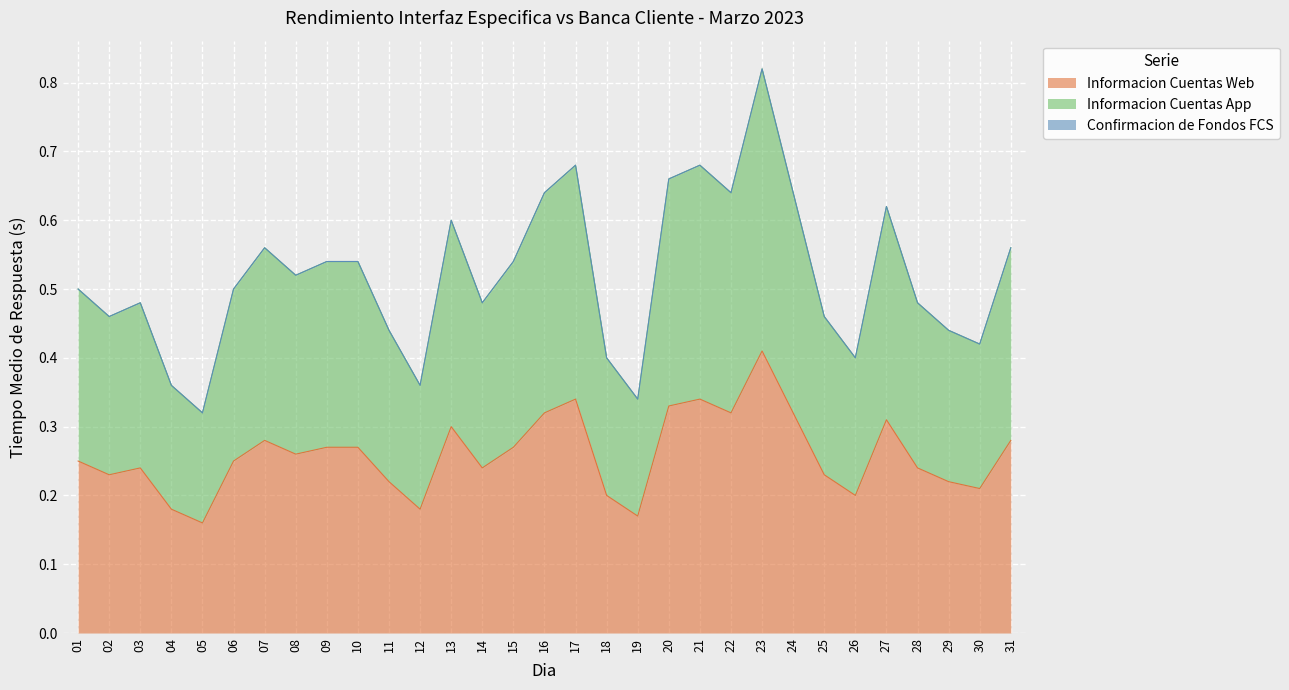

What is the spread (max minus min) of values at 16?

0.3